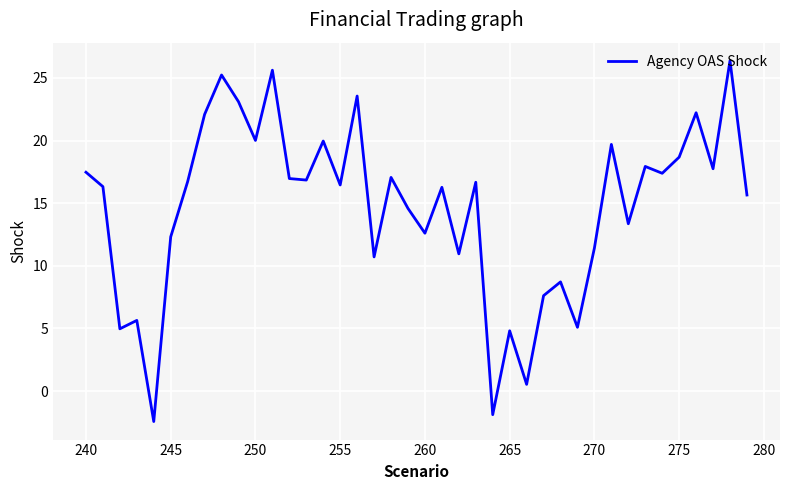

True or false: the data has more than 1 interior local peaks.

True